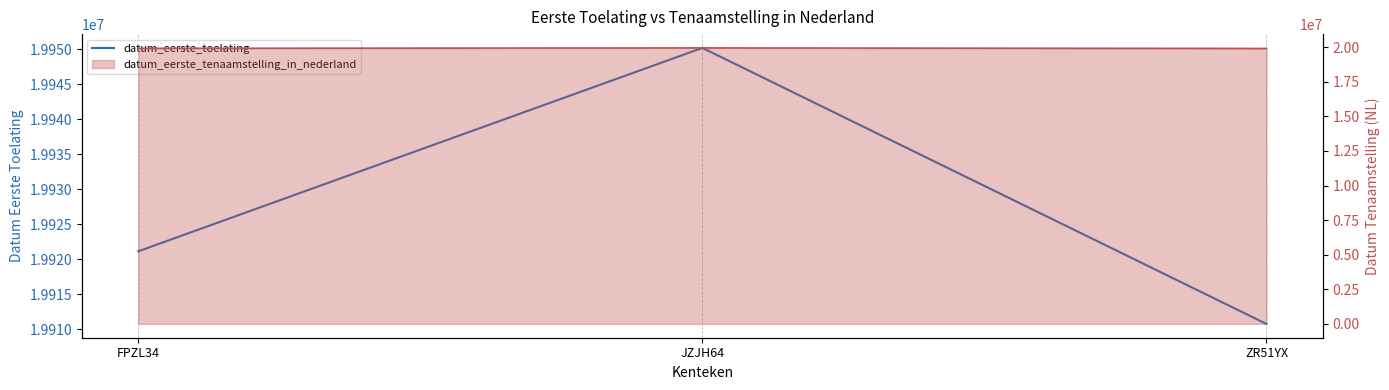

What is the maximum value shown in the chart?

19950215